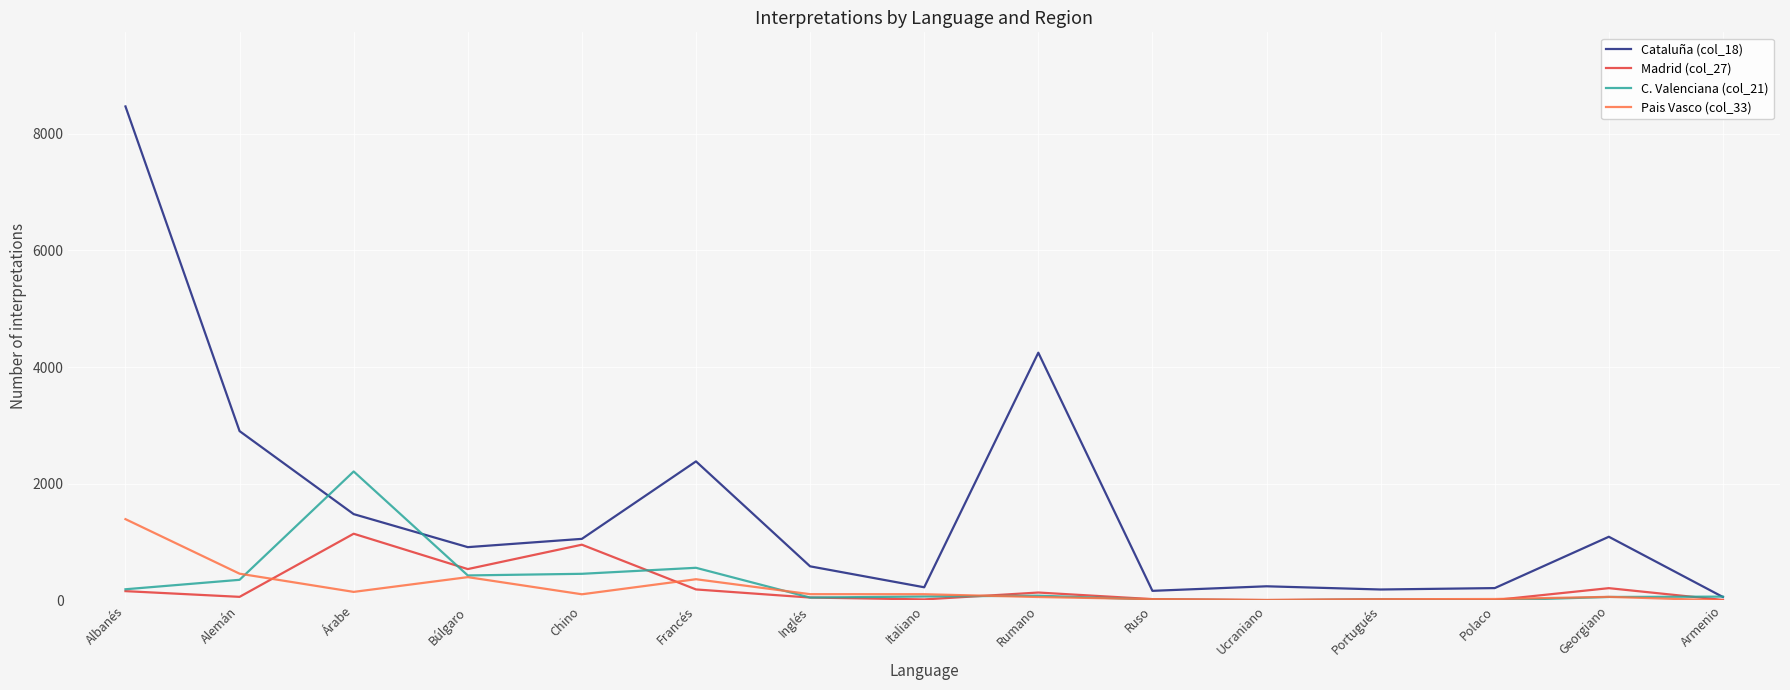

At which label does C. Valenciana (col_21) reach its peak?

Árabe